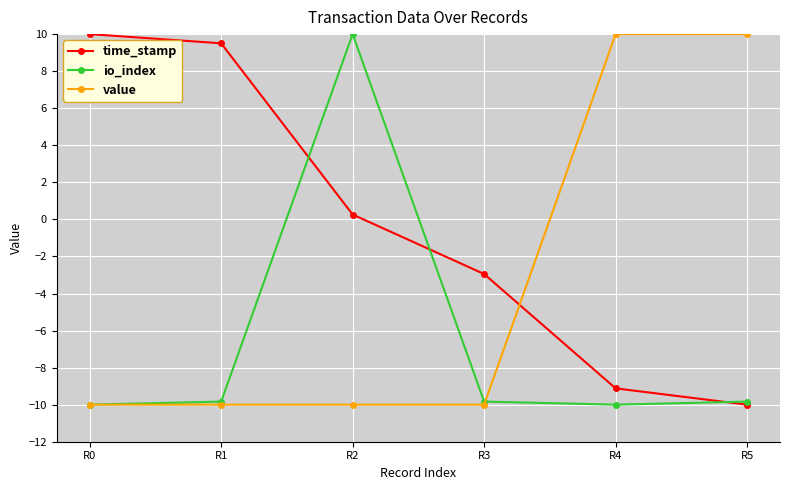

How many distinct data groups are displayed?

3